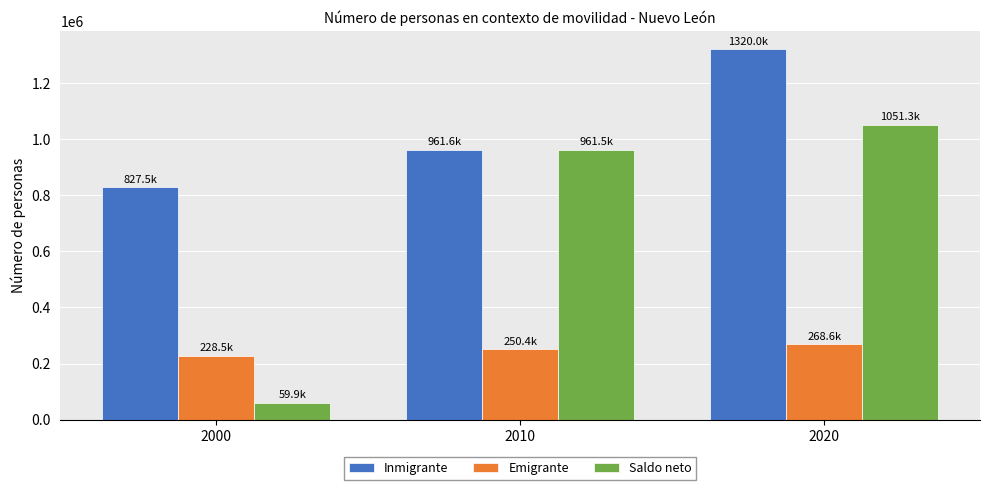

Which series has the widest spread of values?

Saldo neto